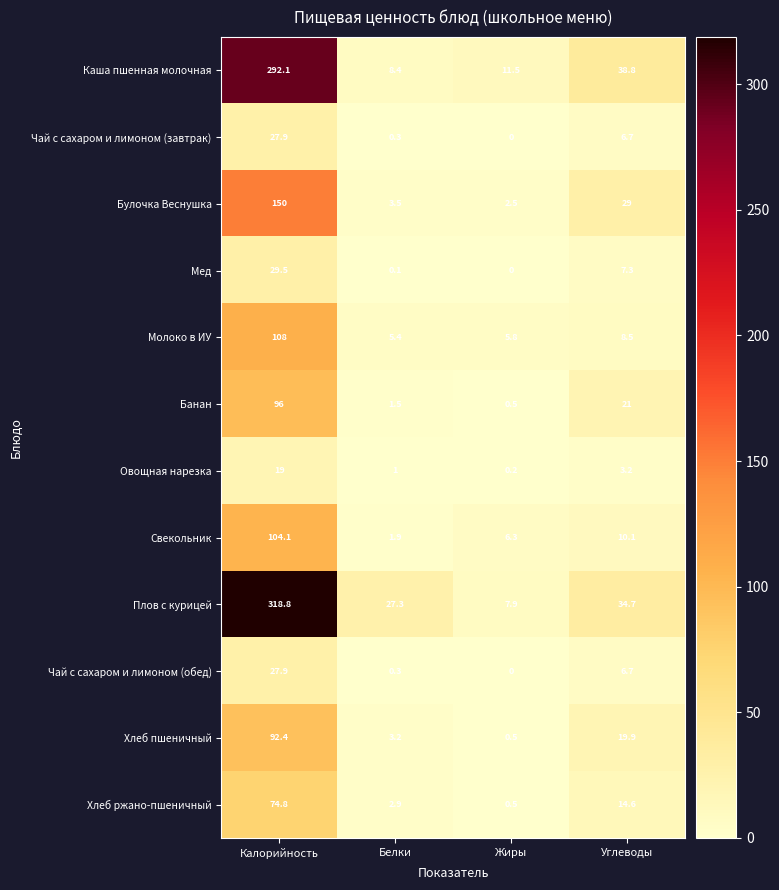

What is the difference between the Свекольник values at Калорийность and Углеводы?

94.0